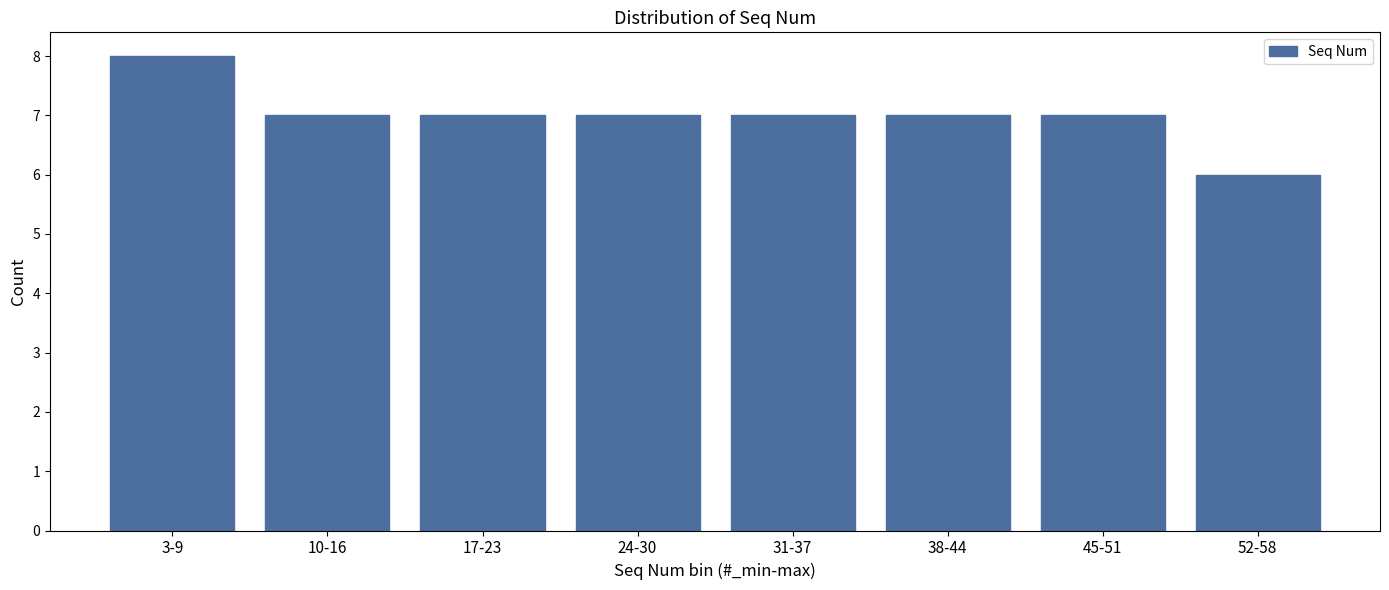

Reading left to right, what are all the values shown in this chart?

3-9=8	10-16=7	17-23=7	24-30=7	31-37=7	38-44=7	45-51=7	52-58=6